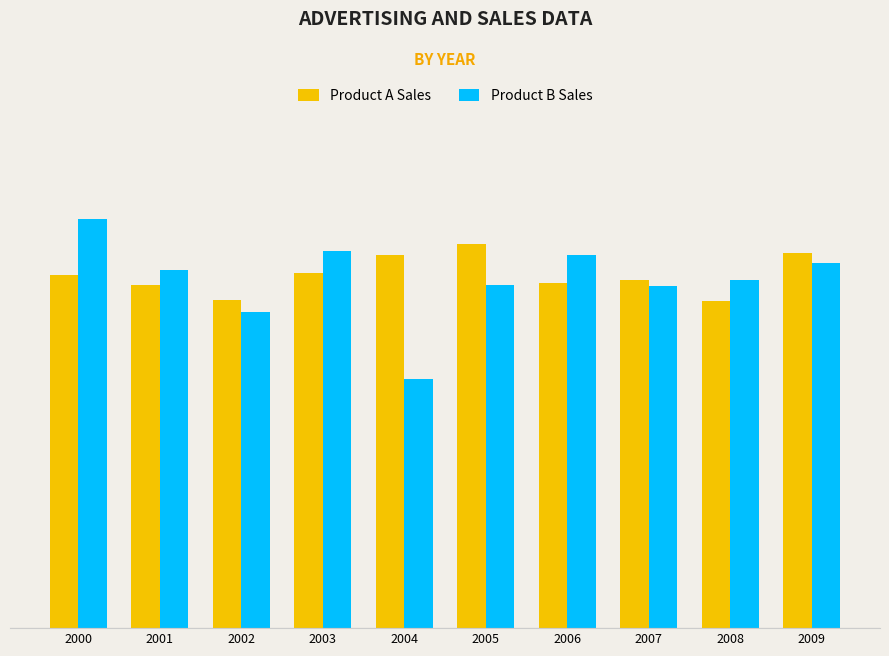

What are all the series names shown in the legend?

Product A Sales, Product B Sales